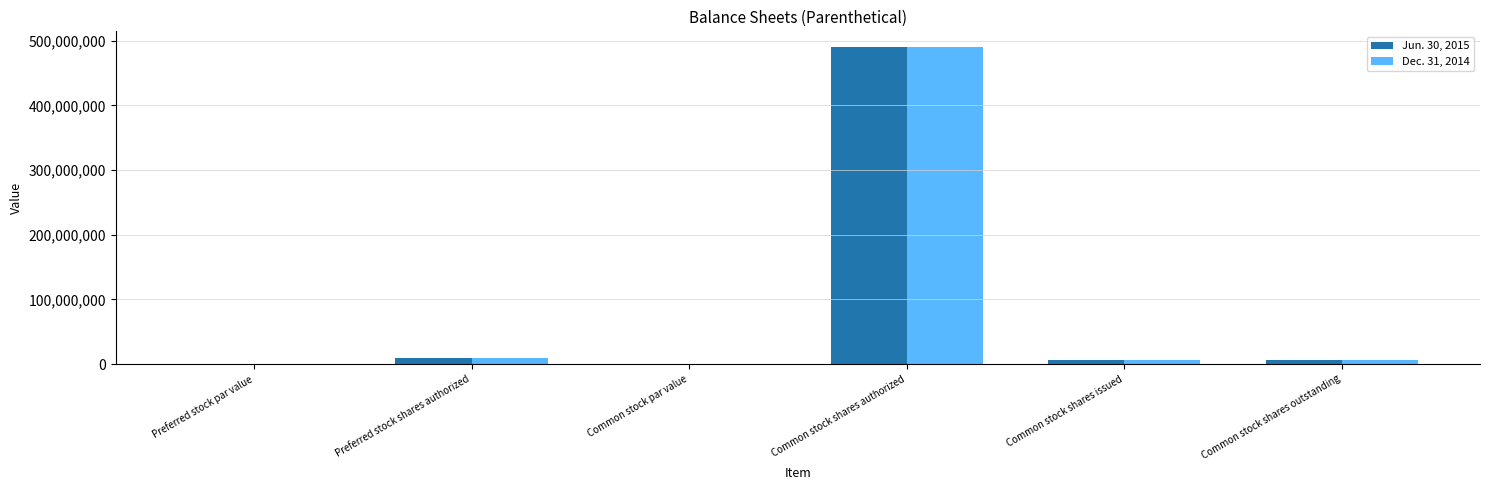

What is the sum of all Dec. 31, 2014 values?

512000000.0